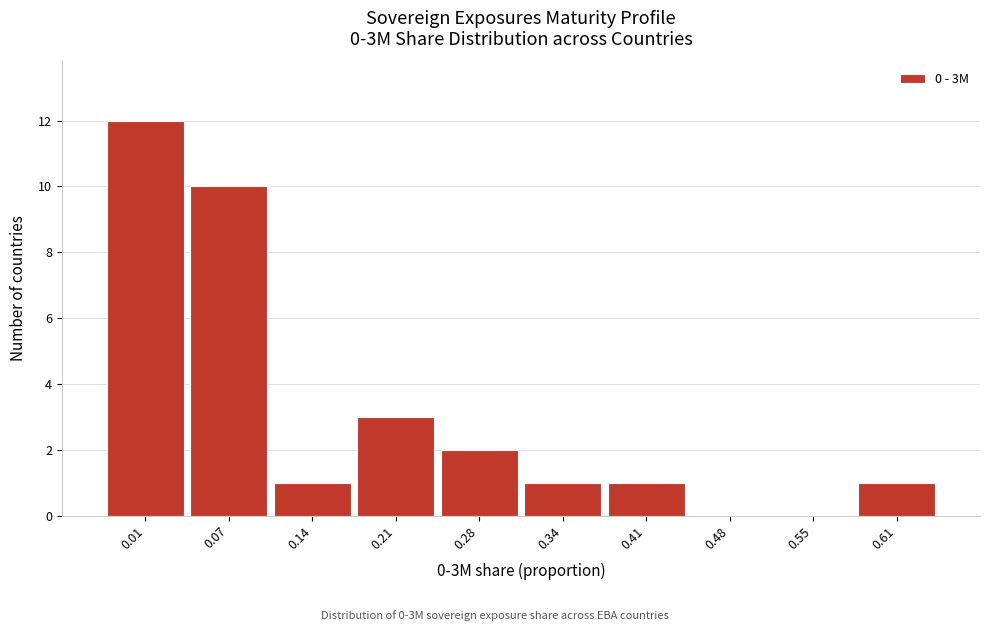

Reading right to left, extract all data points from this chart.

0.61=1	0.55=0	0.48=0	0.41=1	0.34=1	0.28=2	0.21=3	0.14=1	0.07=10	0.01=12